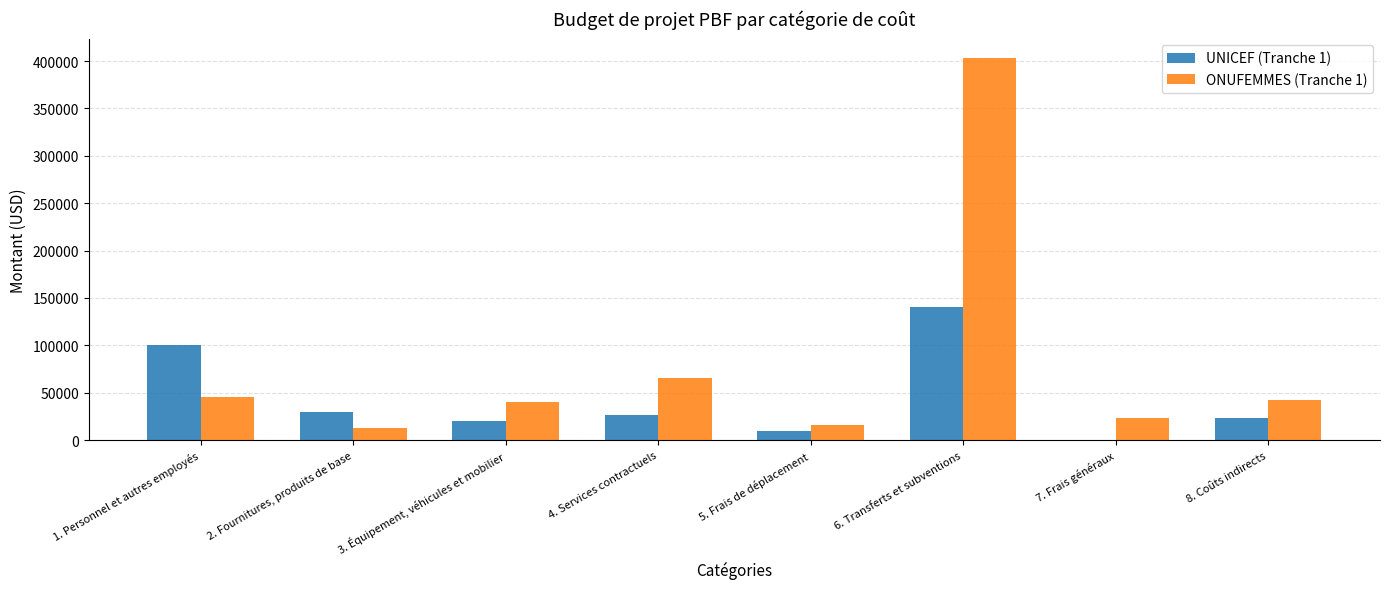

Reading left to right, list all the values displayed in this chart.

UNICEF (Tranche 1): 1. Personnel et autres employés=100000.0	2. Fournitures, produits de base=30103.0	3. Équipement, véhicules et mobilier=20000.0	4. Services contractuels=27000.0	5. Frais de déplacement=10000.0	6. Transferts et subventions=140000.0	7. Frais généraux=0.0	8. Coûts indirects=22897.2
ONUFEMMES (Tranche 1): 1. Personnel et autres employés=45665.0	2. Fournitures, produits de base=12906.0	3. Équipement, véhicules et mobilier=40500.0	4. Services contractuels=65187.4	5. Frais de déplacement=16094.0	6. Transferts et subventions=403647.6	7. Frais généraux=23477.0	8. Coûts indirects=42523.4